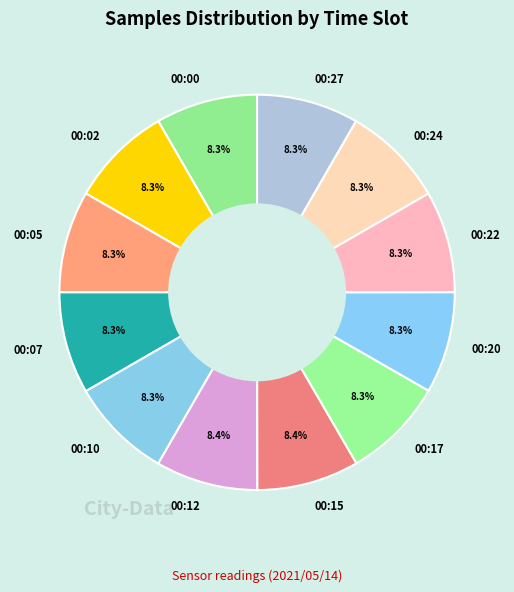

What is the ratio of the value at 00:00 to the value at 00:24?

1.0